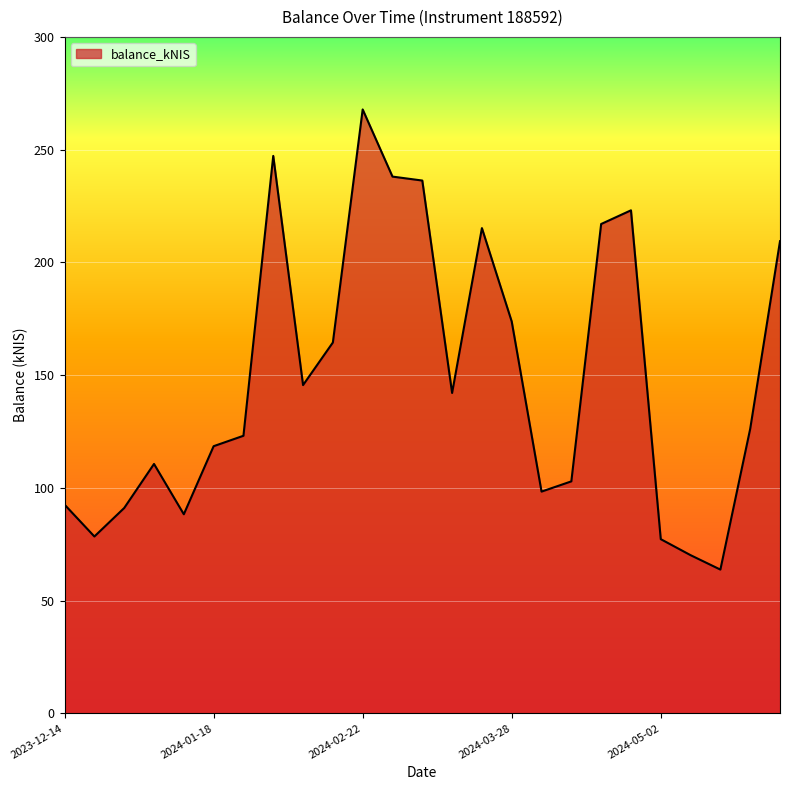

How many lines are shown in the chart?

1